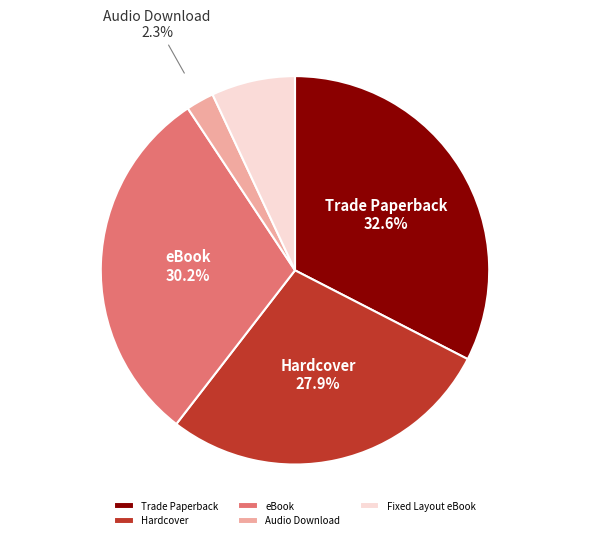

What percentage do eBook and Fixed Layout eBook together represent?

37.2%